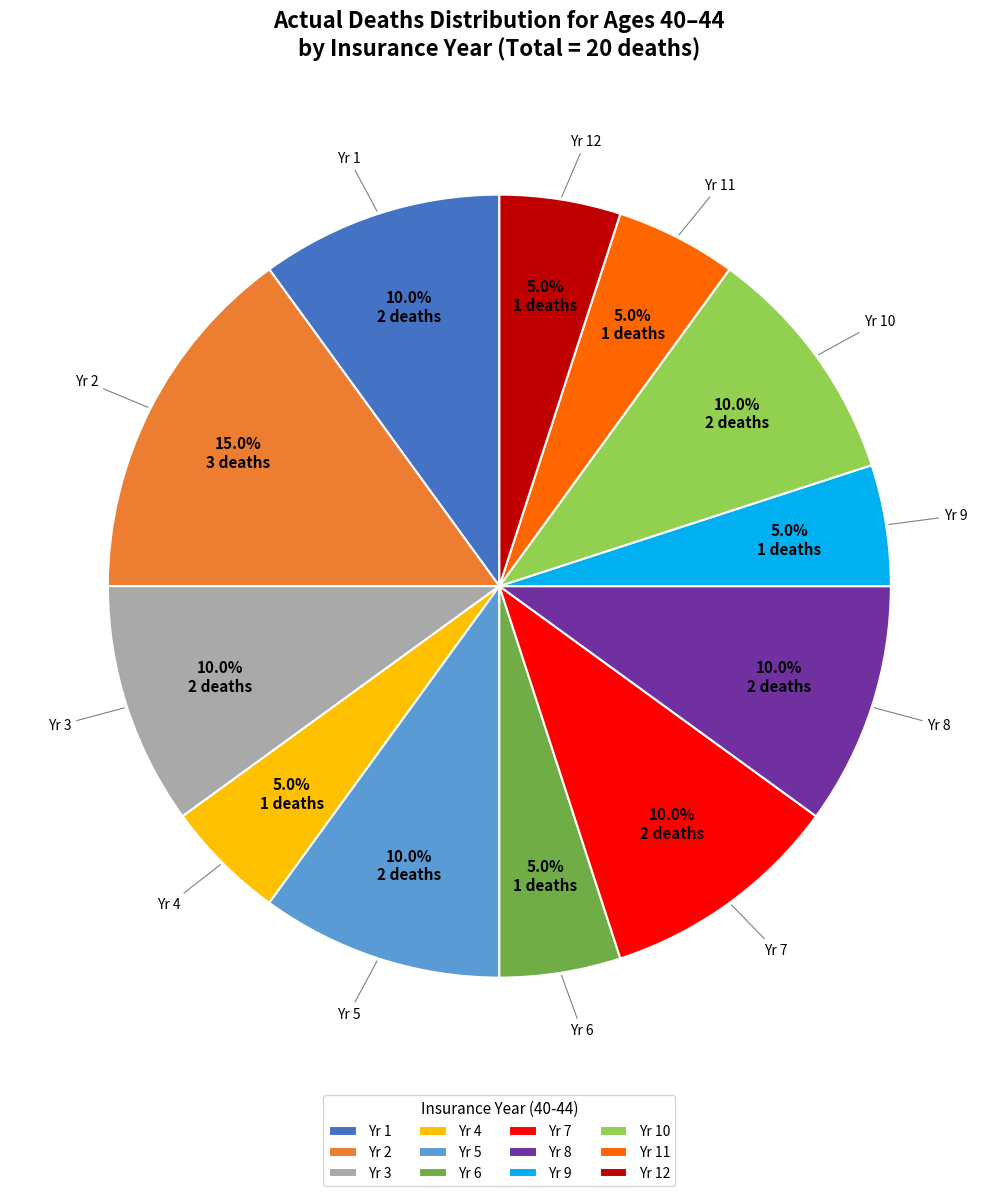

How many segments does this pie chart have?

12